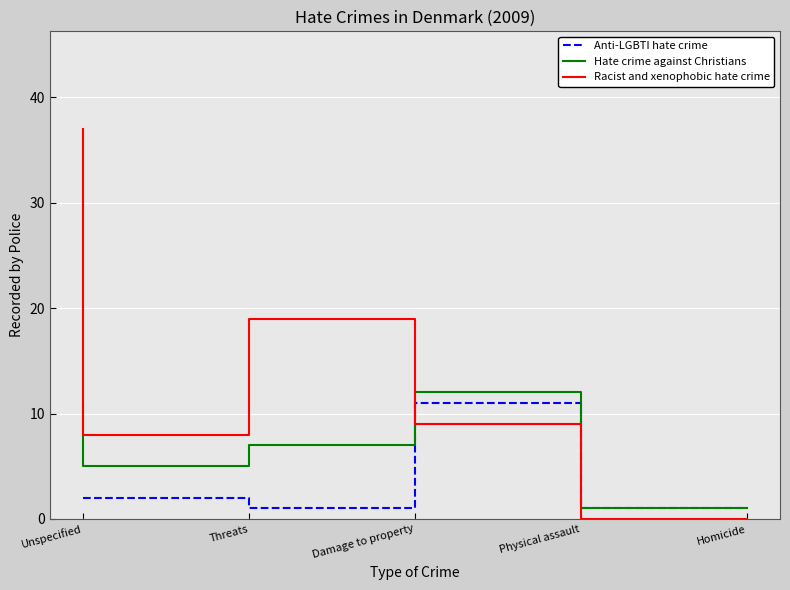

Reading left to right, transcribe all the data shown in this chart.

Anti-LGBTI hate crime: Unspecified=2	Threats=2	Damage to property=1	Physical assault=11	Homicide=1
Hate crime against Christians: Unspecified=11	Threats=5	Damage to property=7	Physical assault=12	Homicide=1
Racist and xenophobic hate crime: Unspecified=37	Threats=8	Damage to property=19	Physical assault=9	Homicide=0